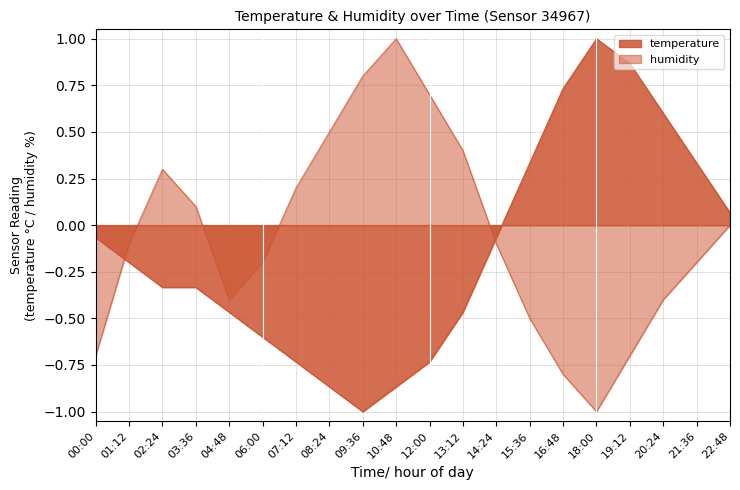

What is the spread (max minus min) of values at 12:00?

1.4